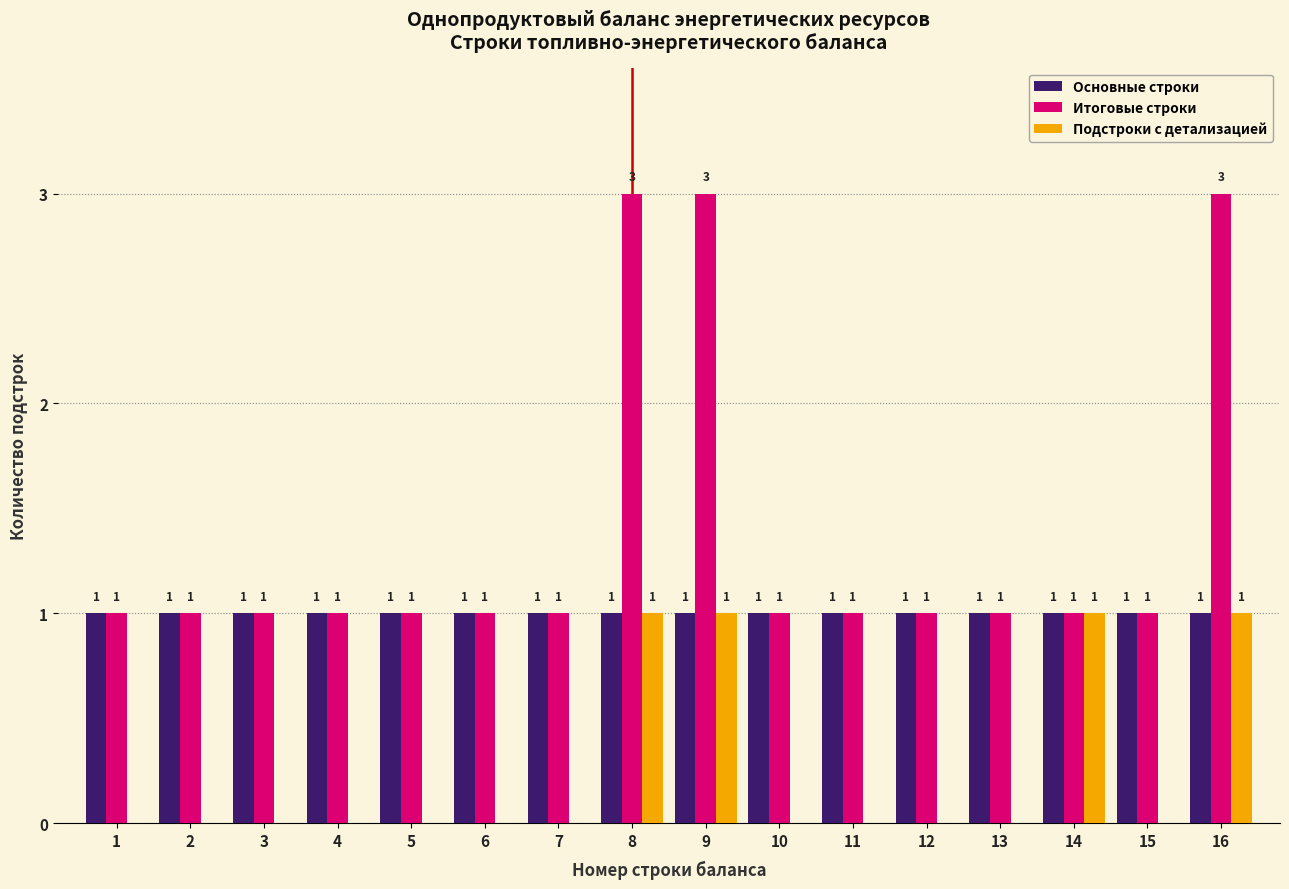

Reading left to right, transcribe all the data shown in this chart.

Основные строки: 1=1	2=1	3=1	4=1	5=1	6=1	7=1	8=1	9=1	10=1	11=1	12=1	13=1	14=1	15=1	16=1
Итоговые строки: 1=1	2=1	3=1	4=1	5=1	6=1	7=1	8=3	9=3	10=1	11=1	12=1	13=1	14=1	15=1	16=3
Подстроки с детализацией: 1=0	2=0	3=0	4=0	5=0	6=0	7=0	8=1	9=1	10=0	11=0	12=0	13=0	14=1	15=0	16=1